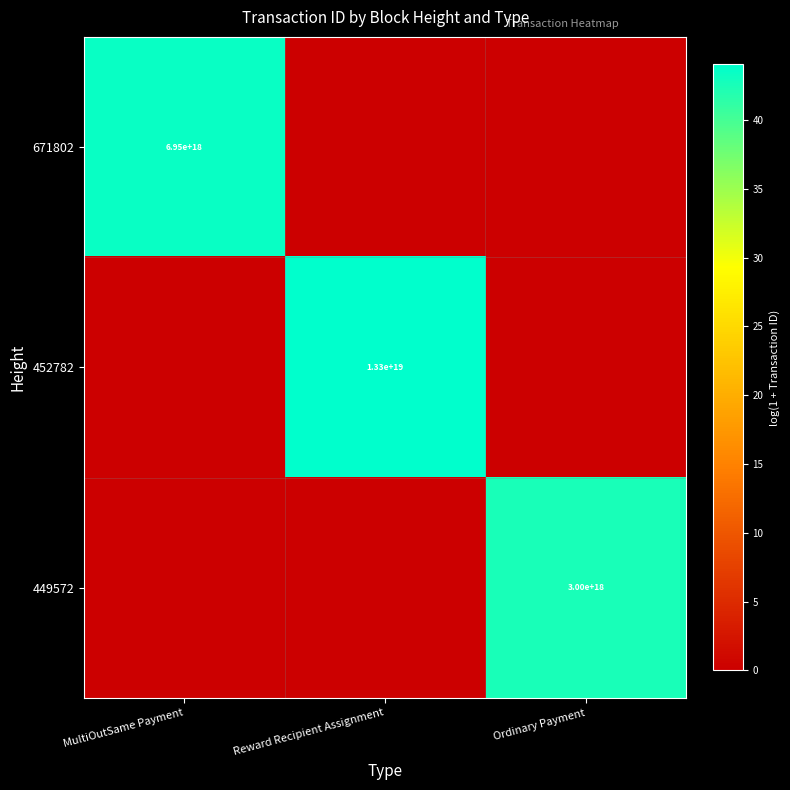

Is it true that 449572 equals 2092883904698230016 at Ordinary Payment?

False